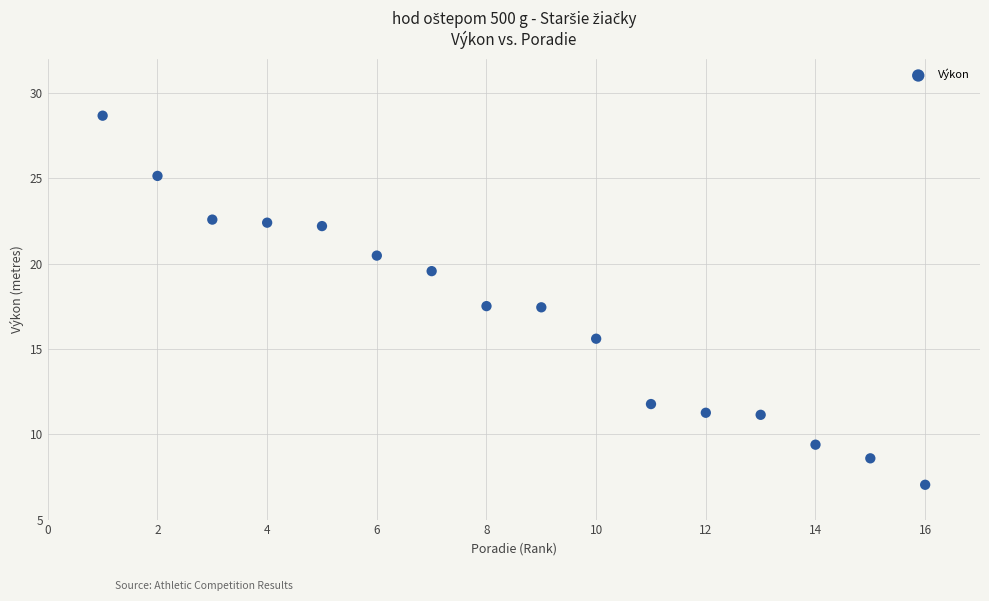

What is the range of Y values (max minus min)?

21.6